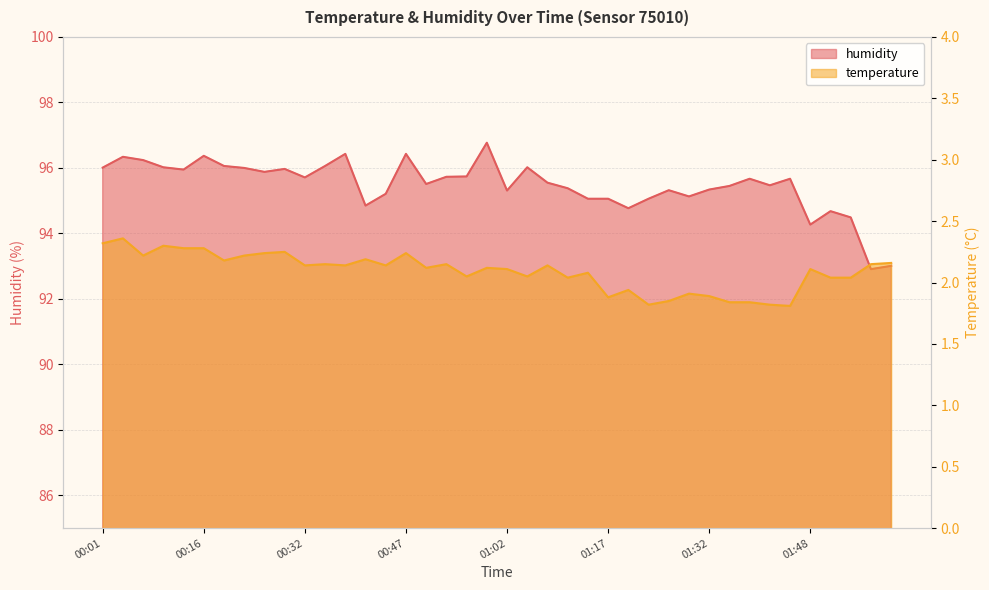

What is the smallest value displayed?

1.8